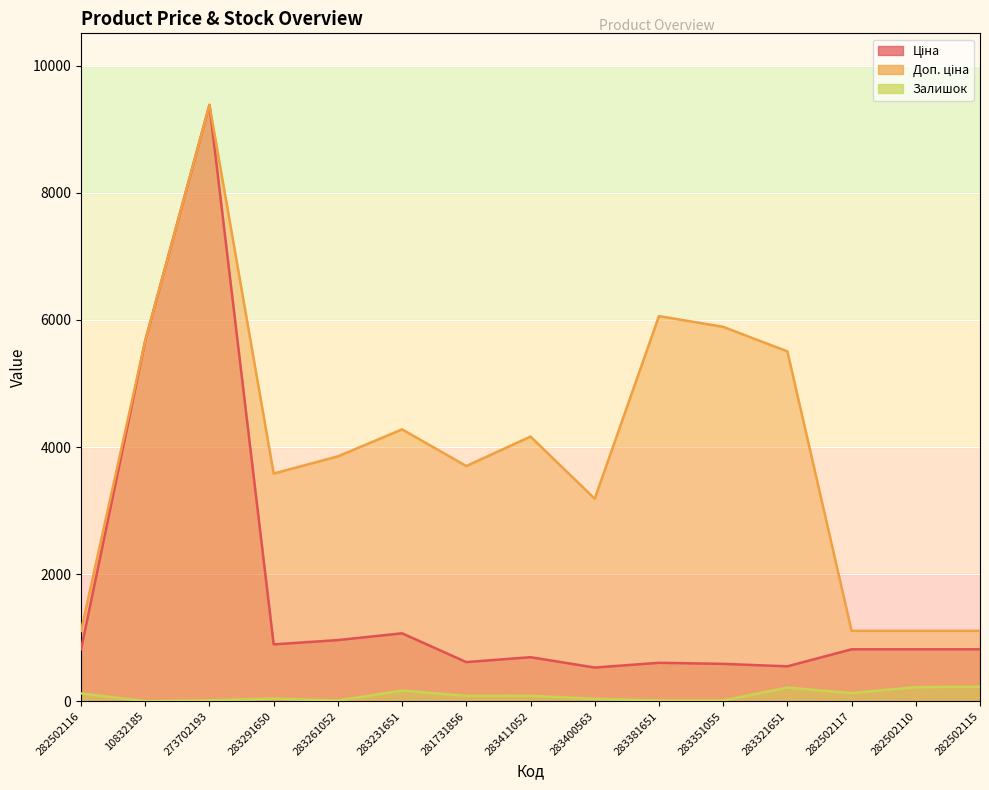

How many distinct data groups are displayed?

3